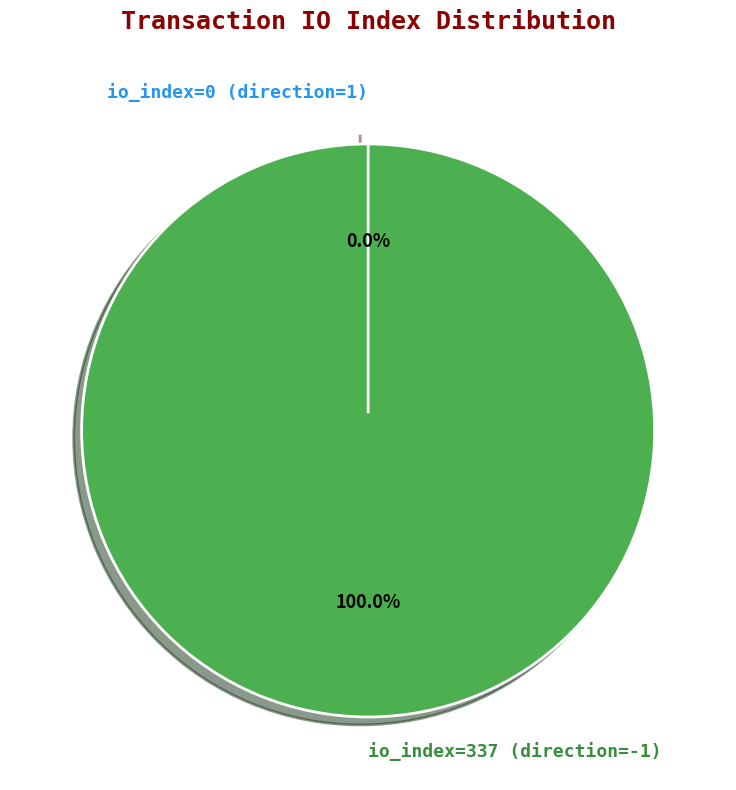

To the nearest percent, what is the difference between the largest and smallest slice percentages?

100%